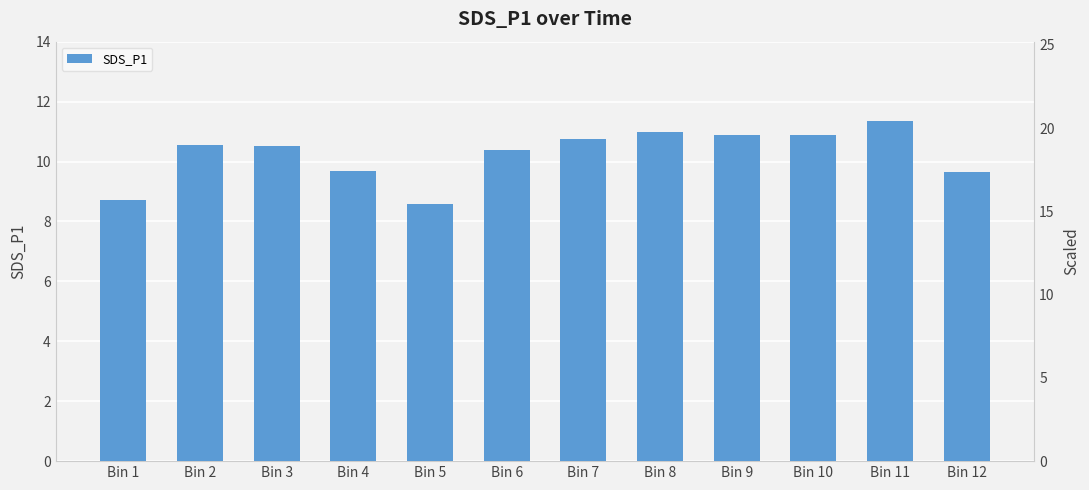

Reading left to right, transcribe all the data shown in this chart.

Bin 1=8.7	Bin 2=10.6	Bin 3=10.5	Bin 4=9.7	Bin 5=8.6	Bin 6=10.4	Bin 7=10.8	Bin 8=11.0	Bin 9=10.9	Bin 10=10.9	Bin 11=11.3	Bin 12=9.7